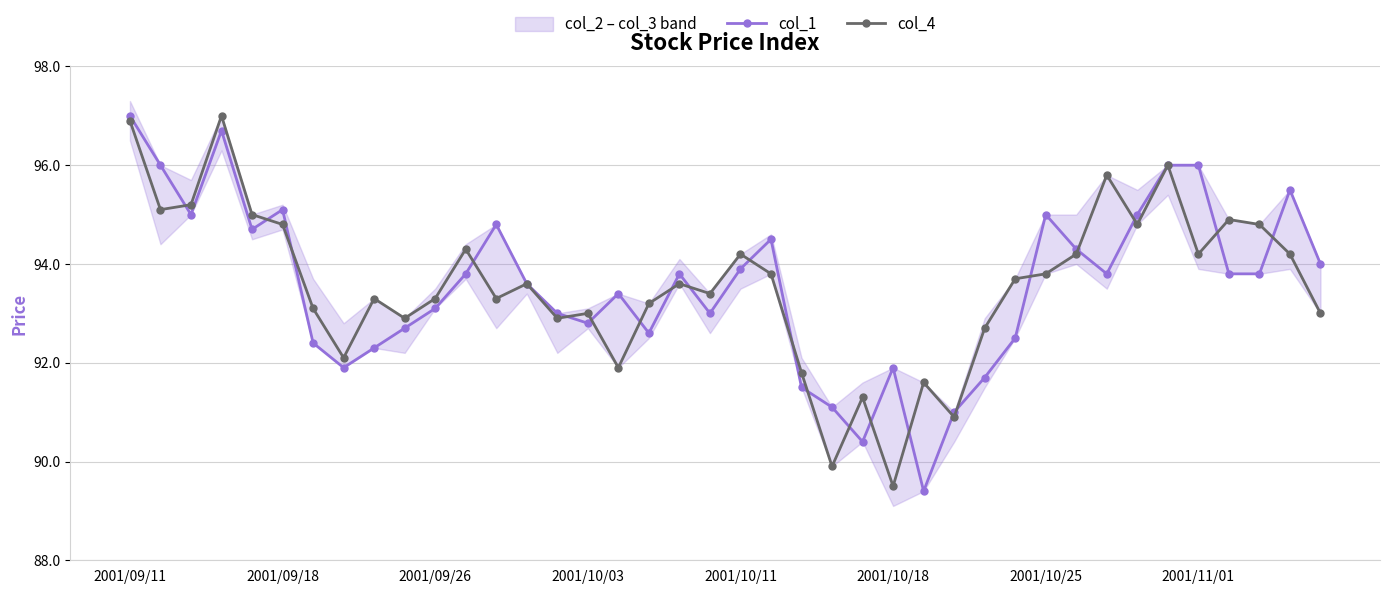

How many distinct data groups are displayed?

2